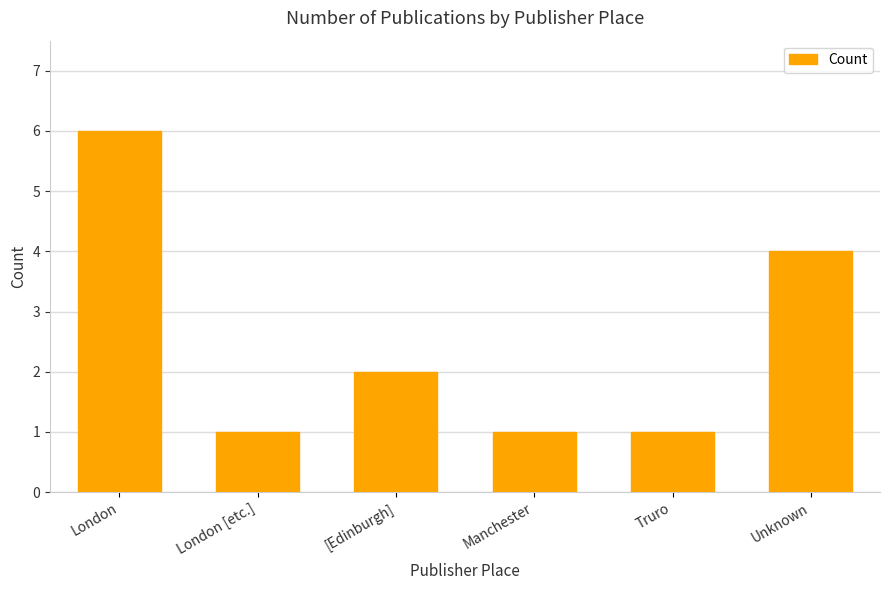

What is the value of the 4th bar from the left?

1